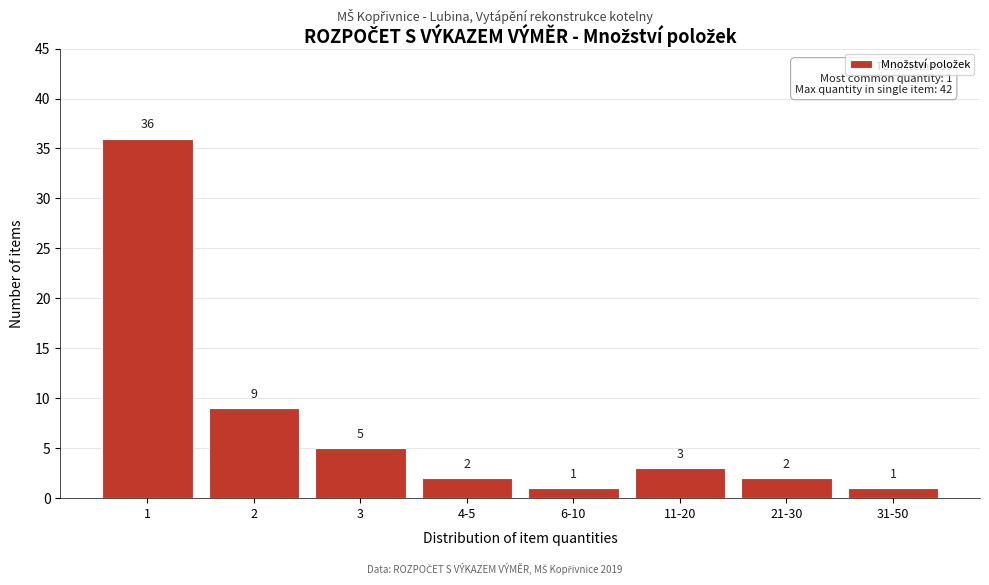

Reading right to left, transcribe all the data shown in this chart.

1	2	3	1	2	5	9	36